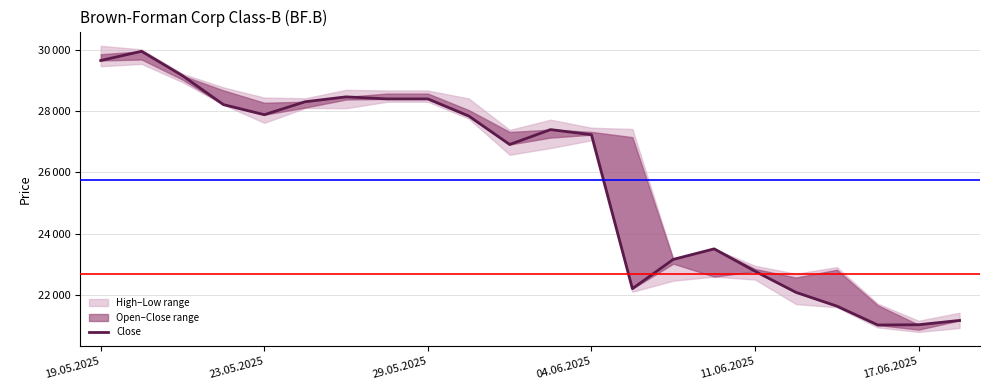

What value does the data have at 6, to the nearest 10?

28470